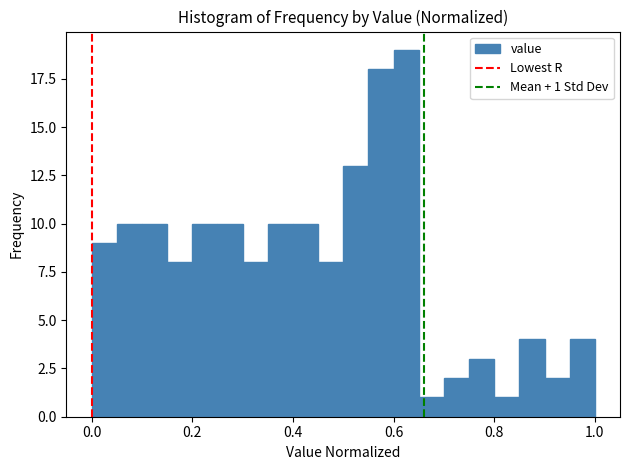

Read against the x-axis, roughly where is the centre of the tallest bar?

0.62